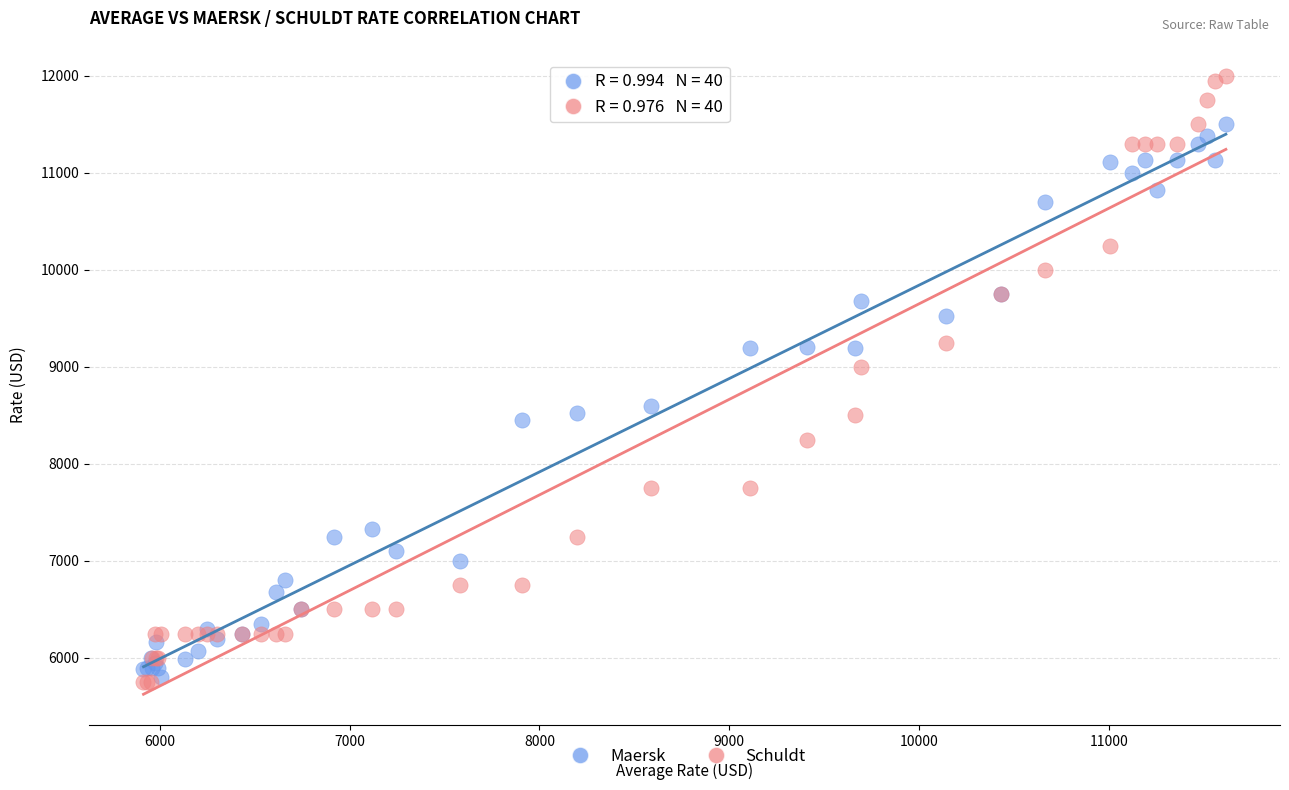

Which series has the largest Y range (max minus min)?

Schuldt